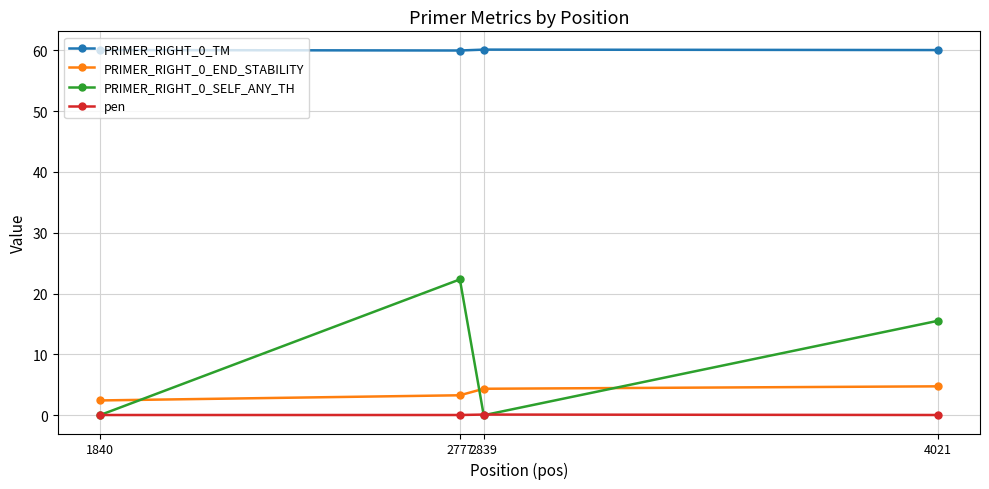

Does the chart have visible grid lines?

Yes